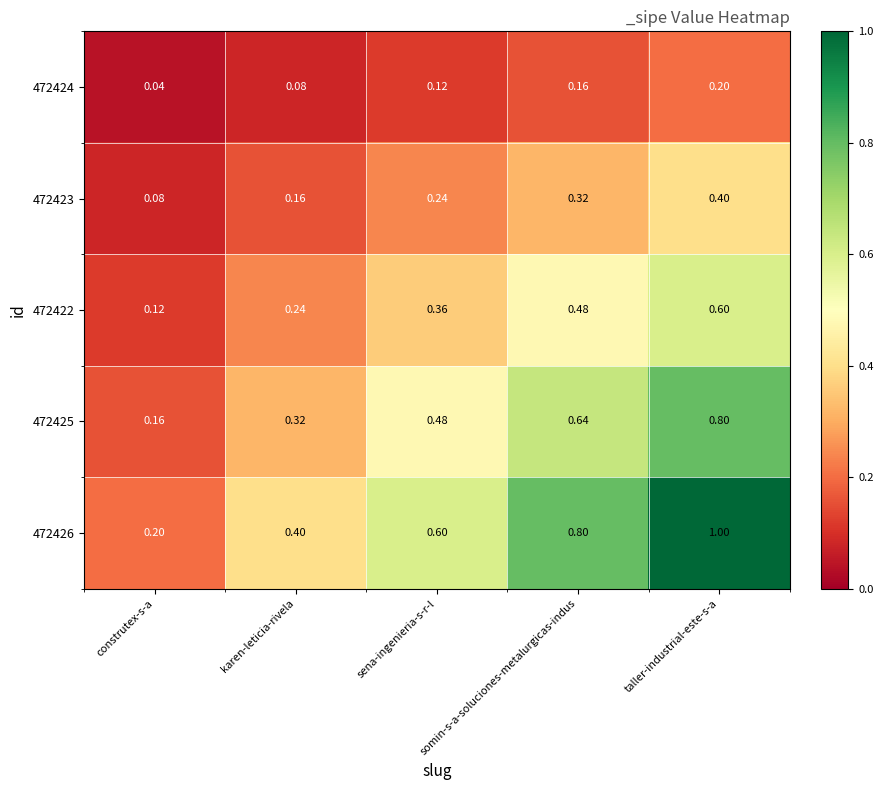

List the series in order of their overall mean, highest first.

472426, 472425, 472422, 472423, 472424